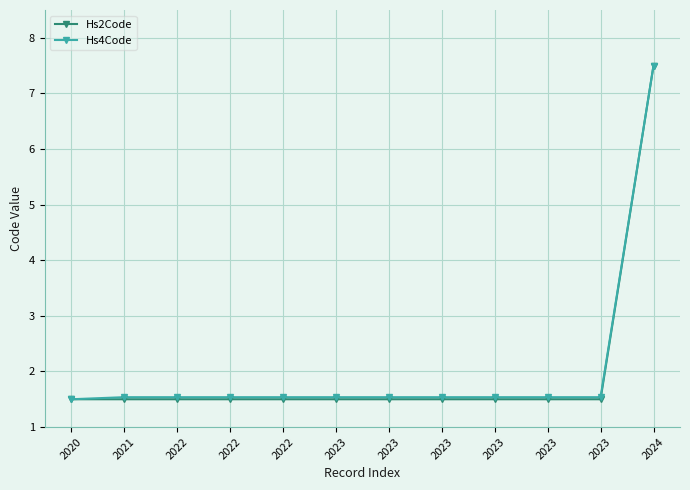

Is the value of Hs2Code at 2024 greater than the value of Hs4Code at 2023?

Yes